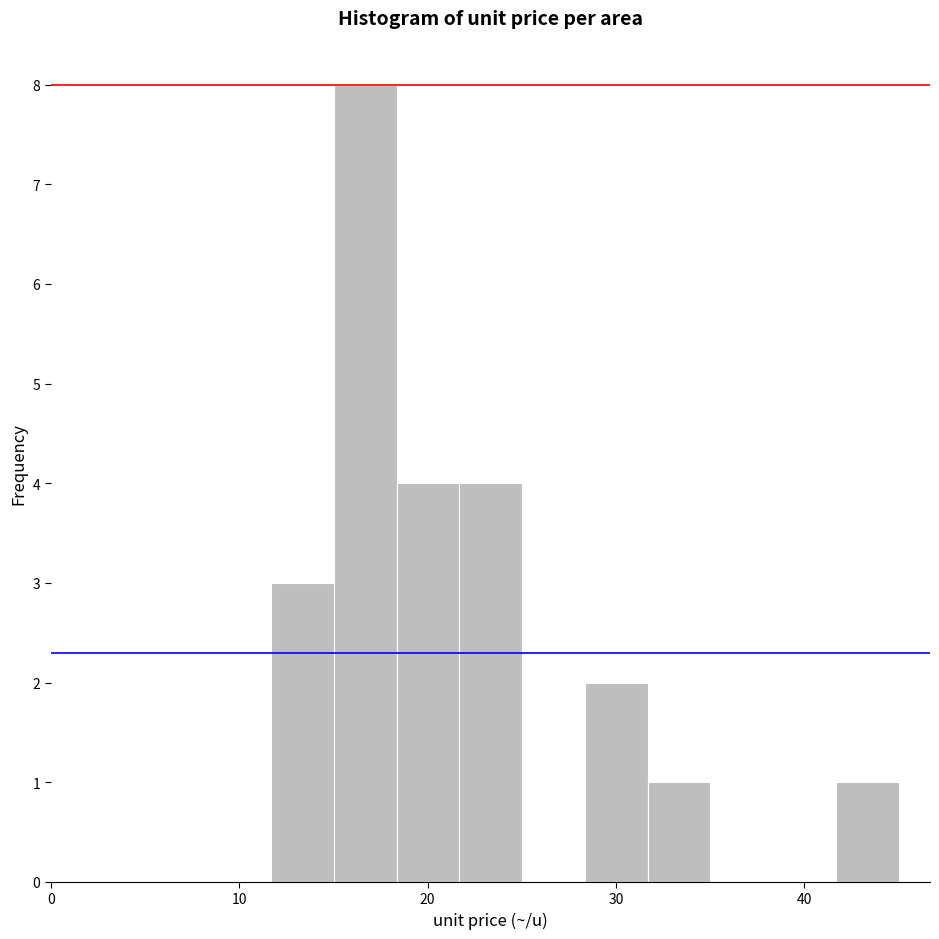

Around what value on the x-axis is the tallest bar? Give the approximate position of its centre, as read against the axis.

17